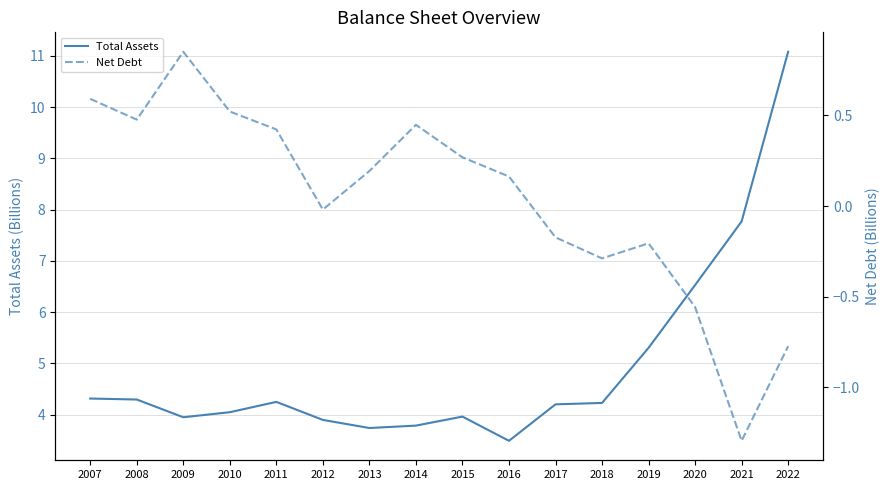

What are all the series names shown in the legend?

Total Assets, Net Debt